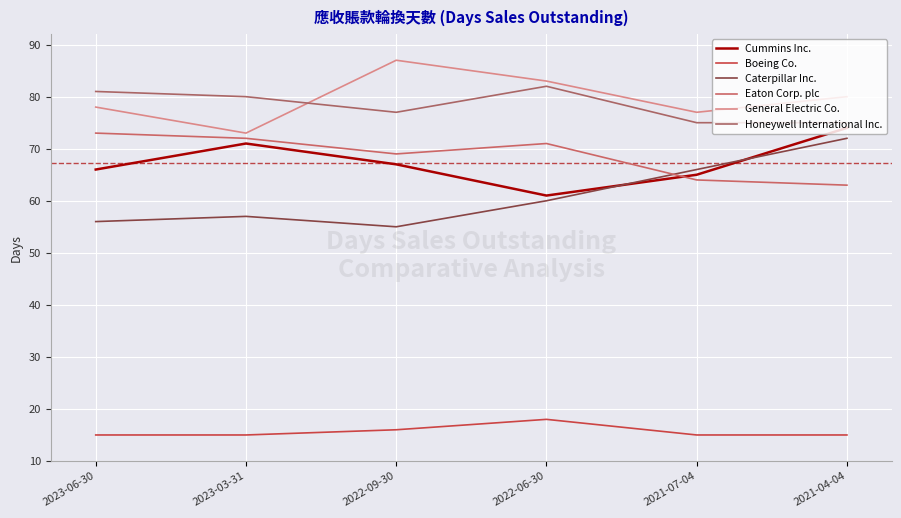

Rank the series at 2021-07-04 from lowest to highest value.

Boeing Co., Eaton Corp. plc, Cummins Inc., Caterpillar Inc., Honeywell International Inc., General Electric Co.